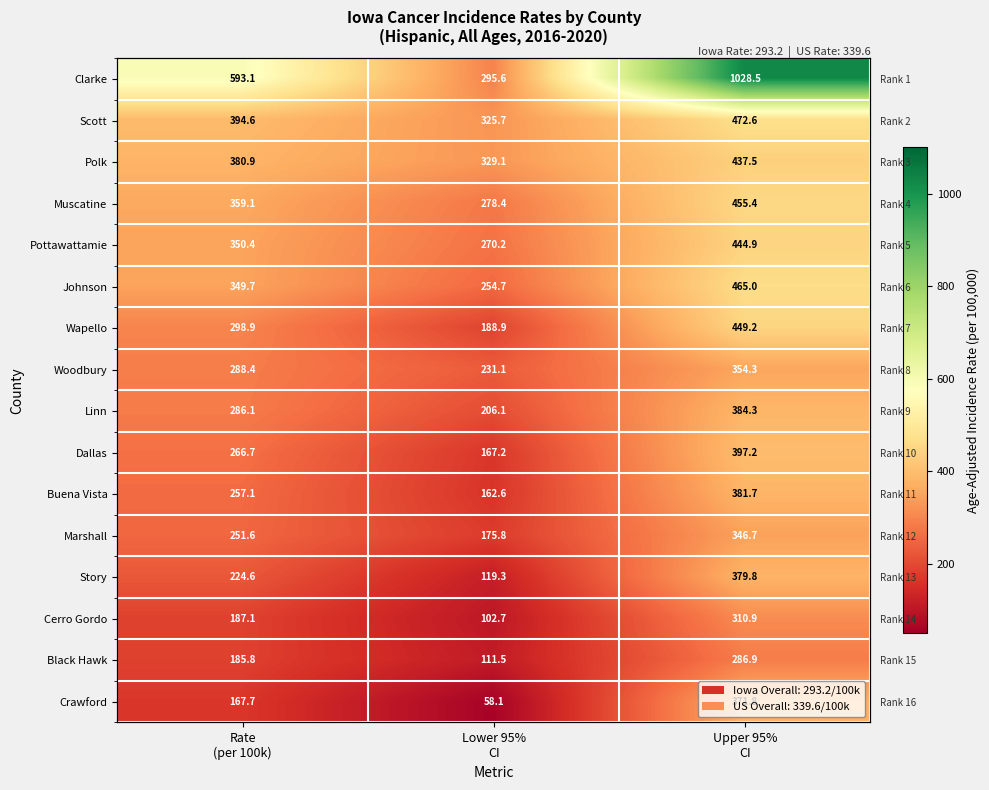

What is the difference between the maximum and minimum values in the Woodbury series?

123.2